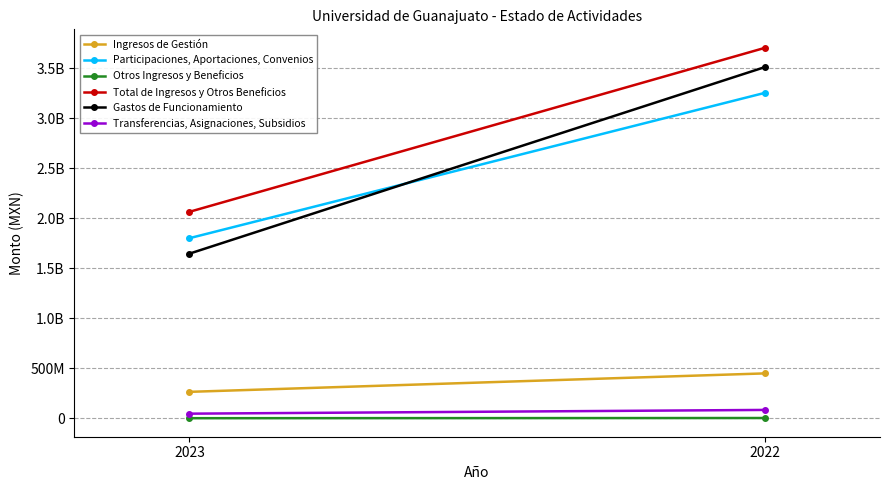

The value of Ingresos de Gestión at 2023 is 432299885. True or false?

False